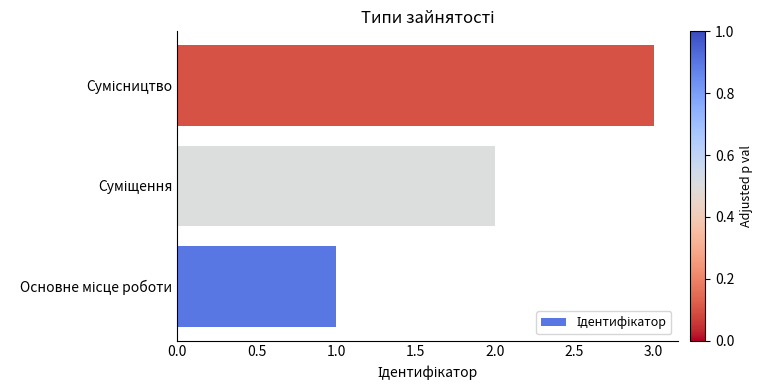

What is the sum of all values?

6